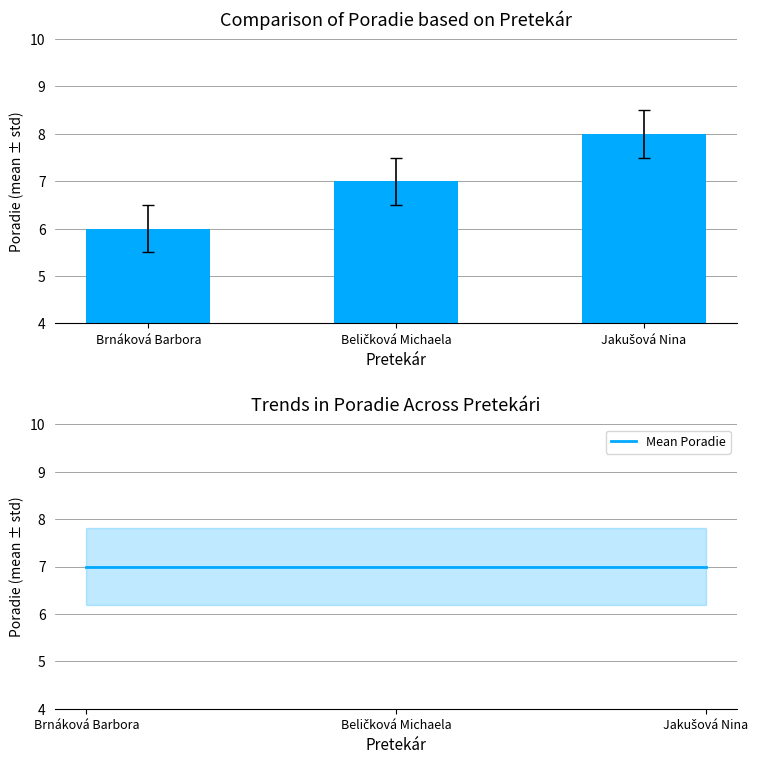

Between Brnáková Barbora and Jakušová Nina, which series saw the biggest shift?

Poradie